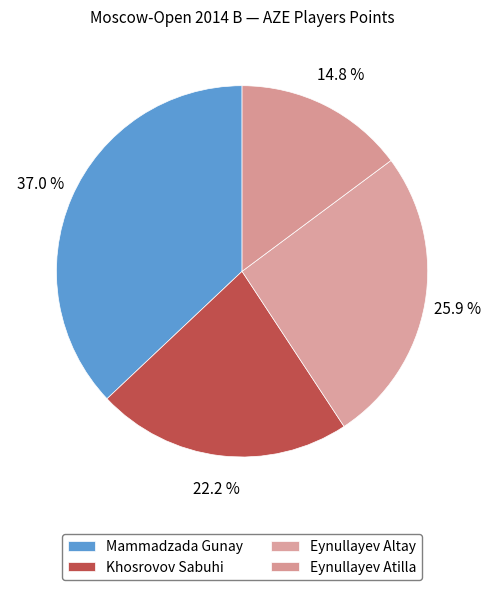

How many slices are in this pie chart?

4